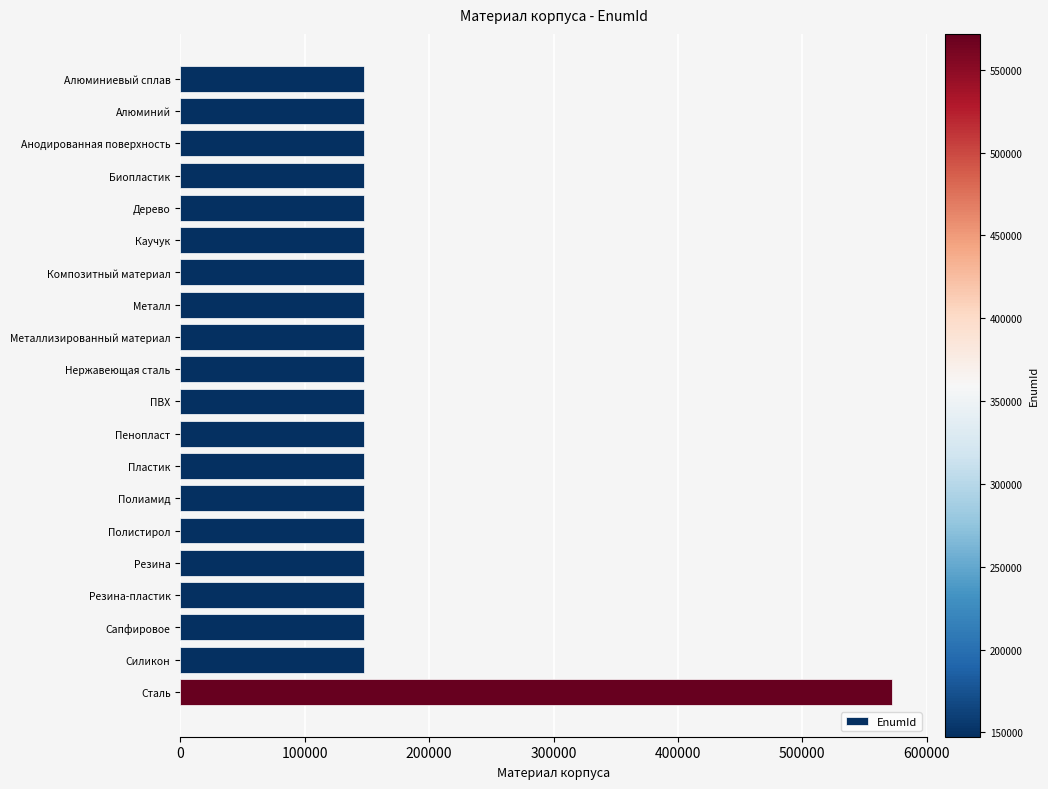

What is the difference between the maximum and minimum values?

424227